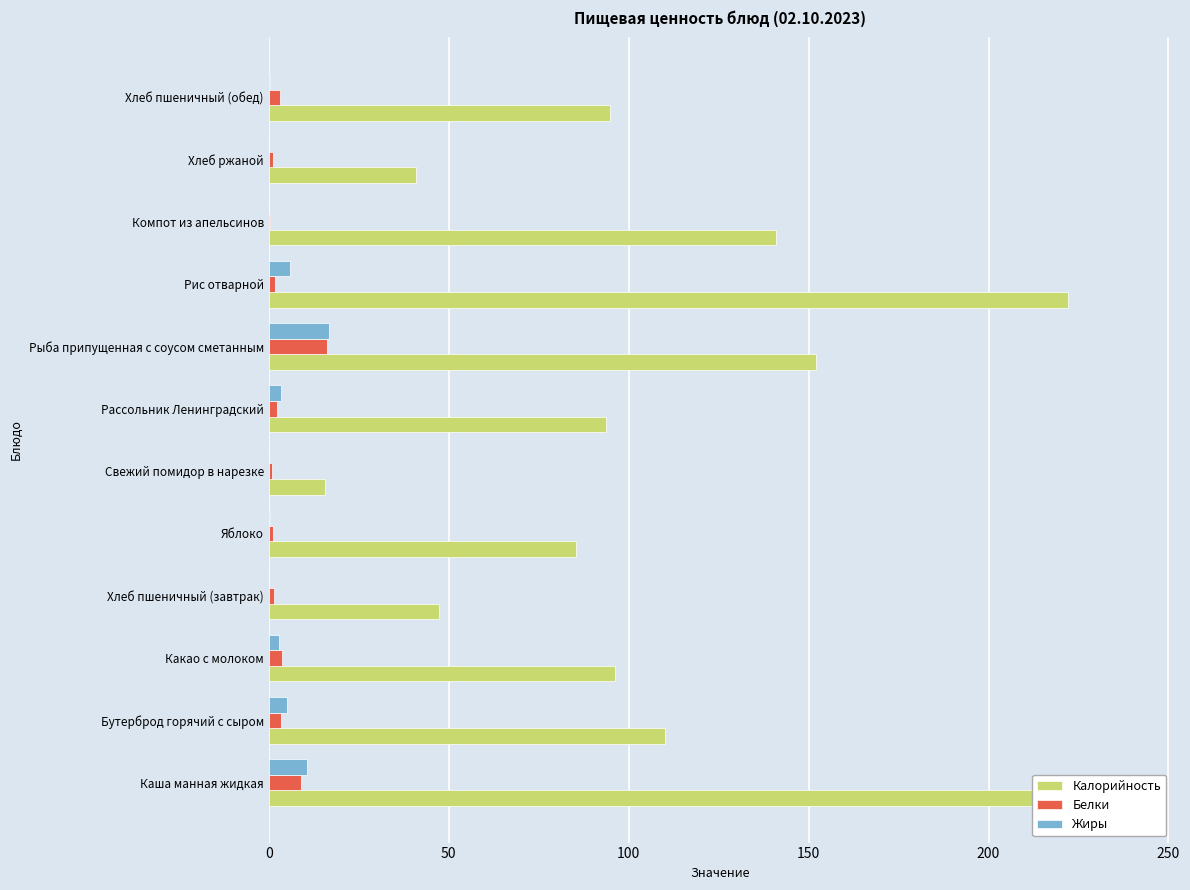

What is the value of the Жиры bar at the 5th from the left?

0.4